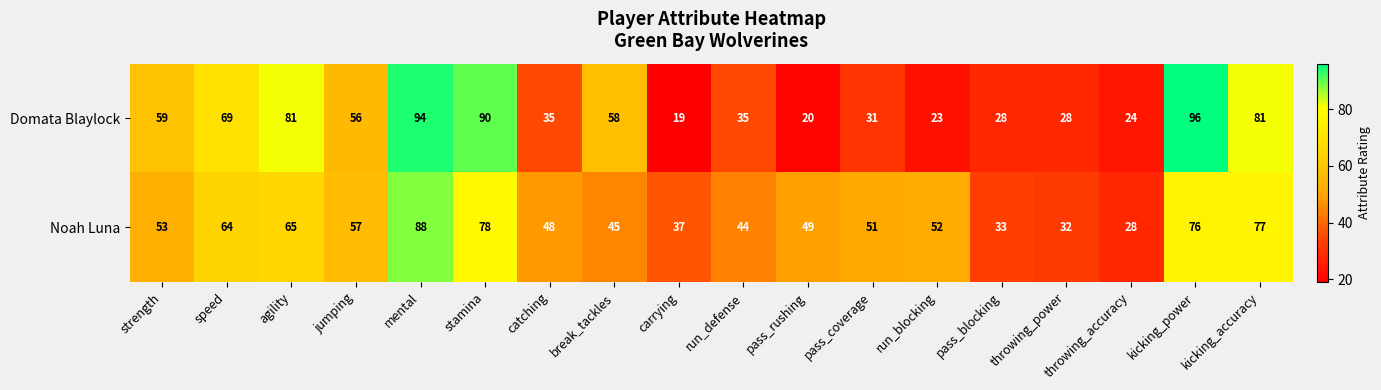

Which series has the largest total across all categories?

Noah Luna